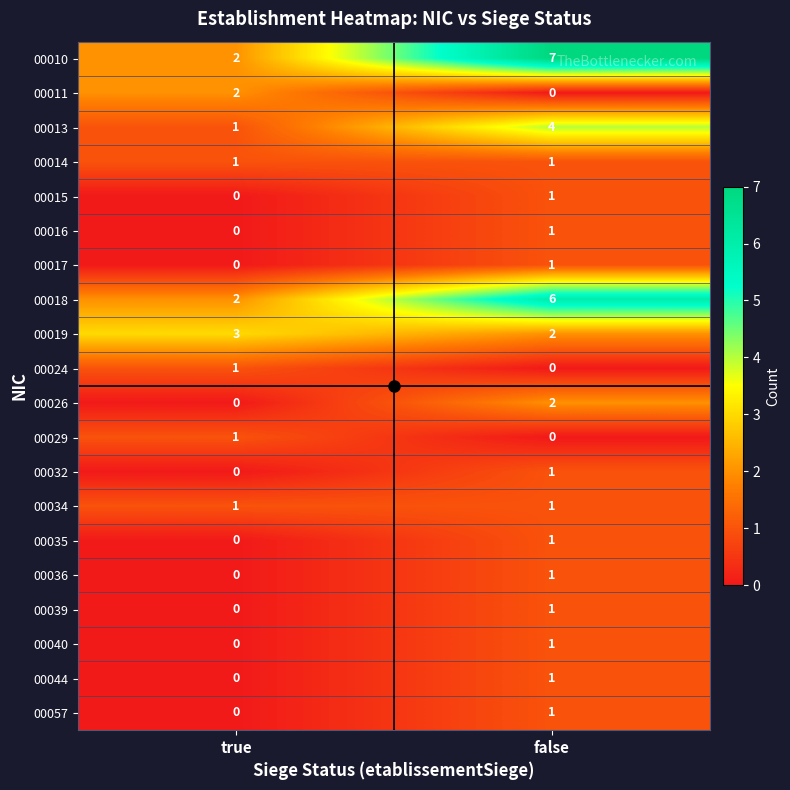

What is the total value across all series at false?

33